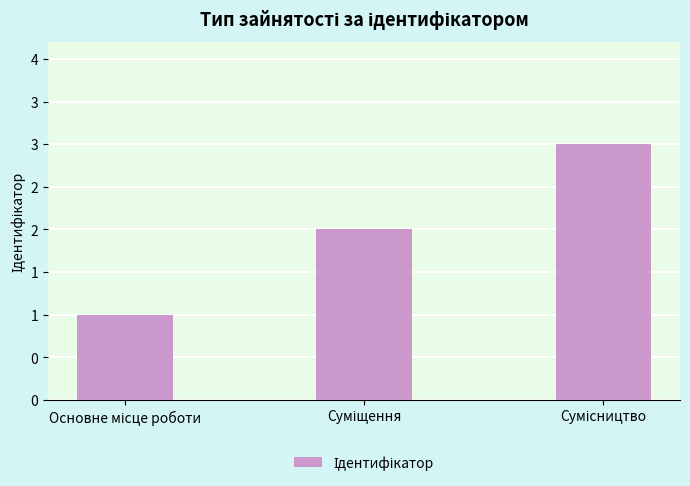

Count the values in the range 1 to 3.

3